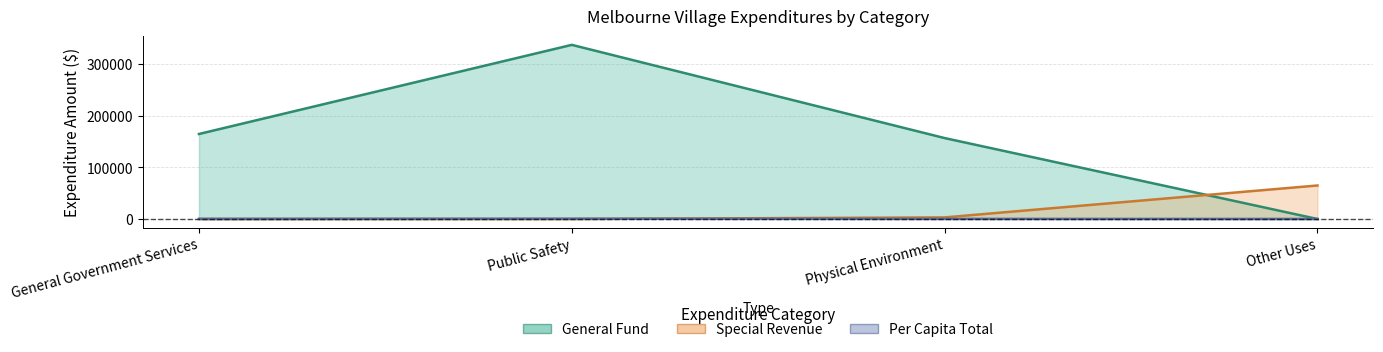

The value of General at Physical Environment is 76043.6. True or false?

False